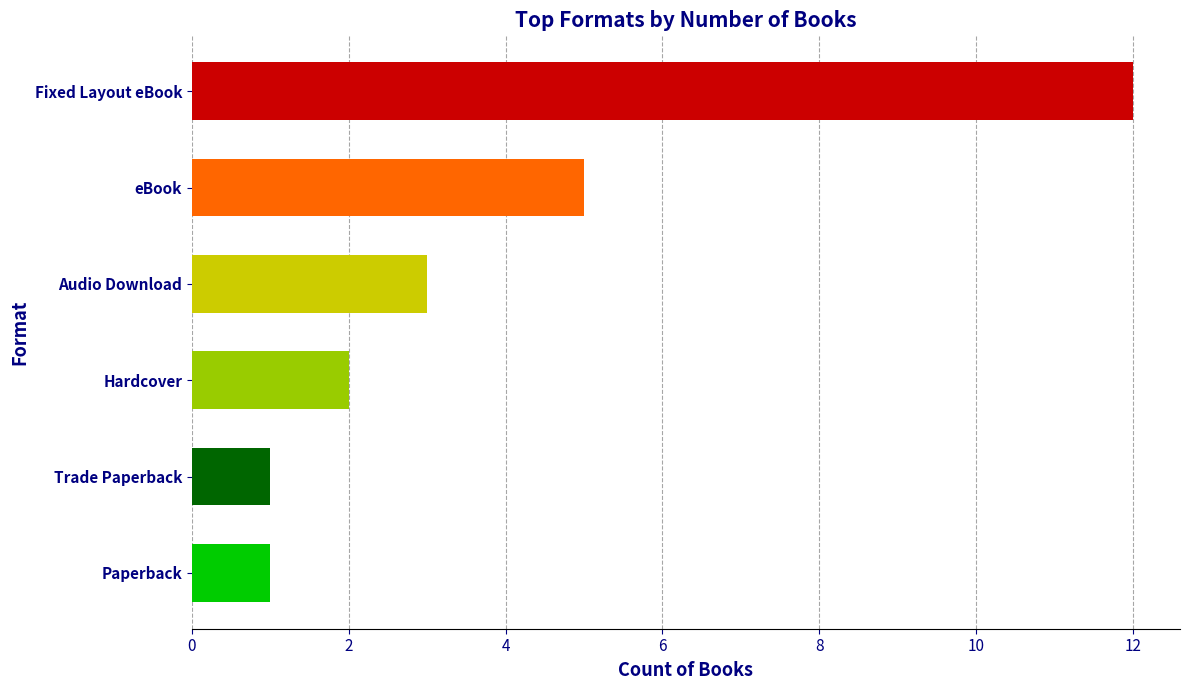

Between Hardcover and Trade Paperback, which is larger?

Hardcover